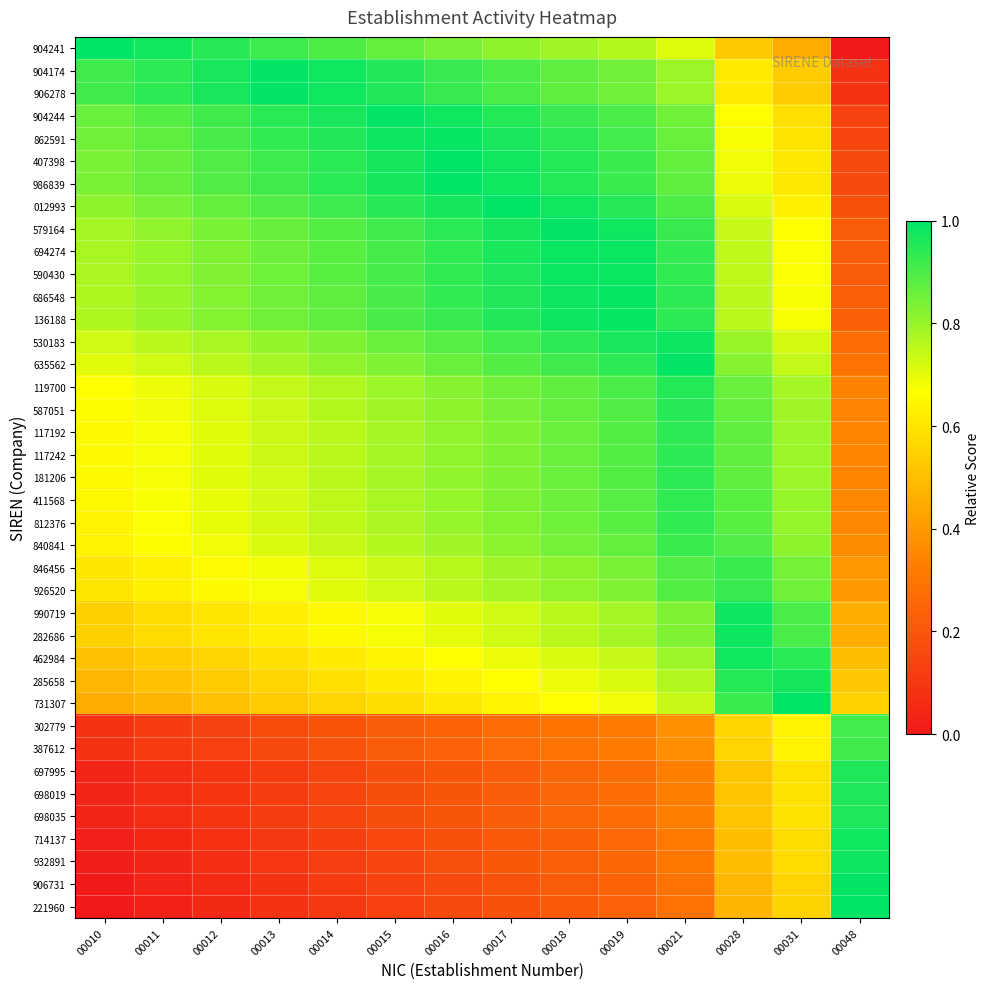

What is the total value across all series at 00014?

25.4